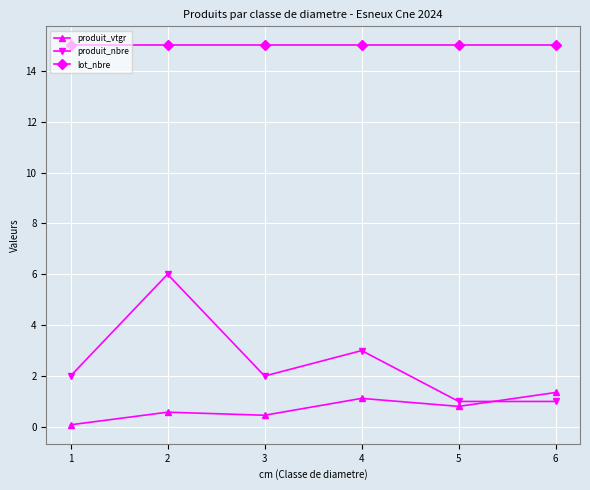

At which category is the sum across all series the highest?

2